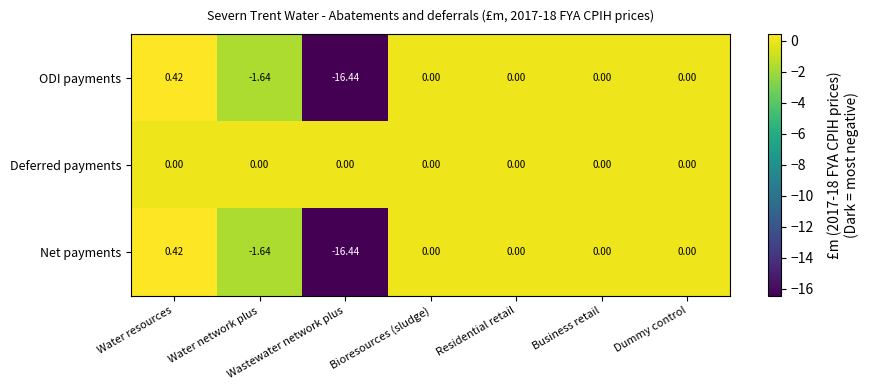

At which category is the sum across all series the highest?

Water resources